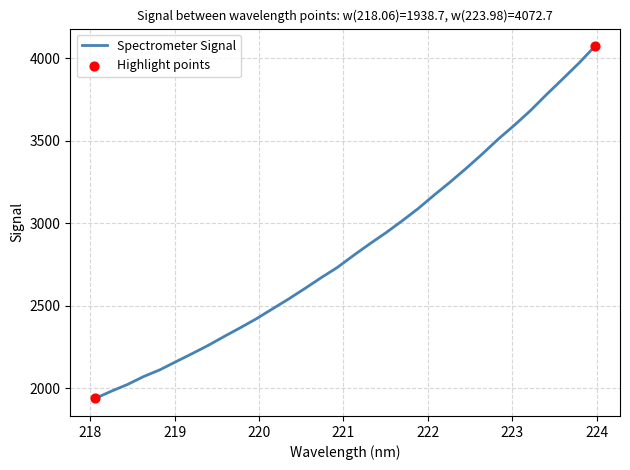

What is the greatest value displayed?

4072.7